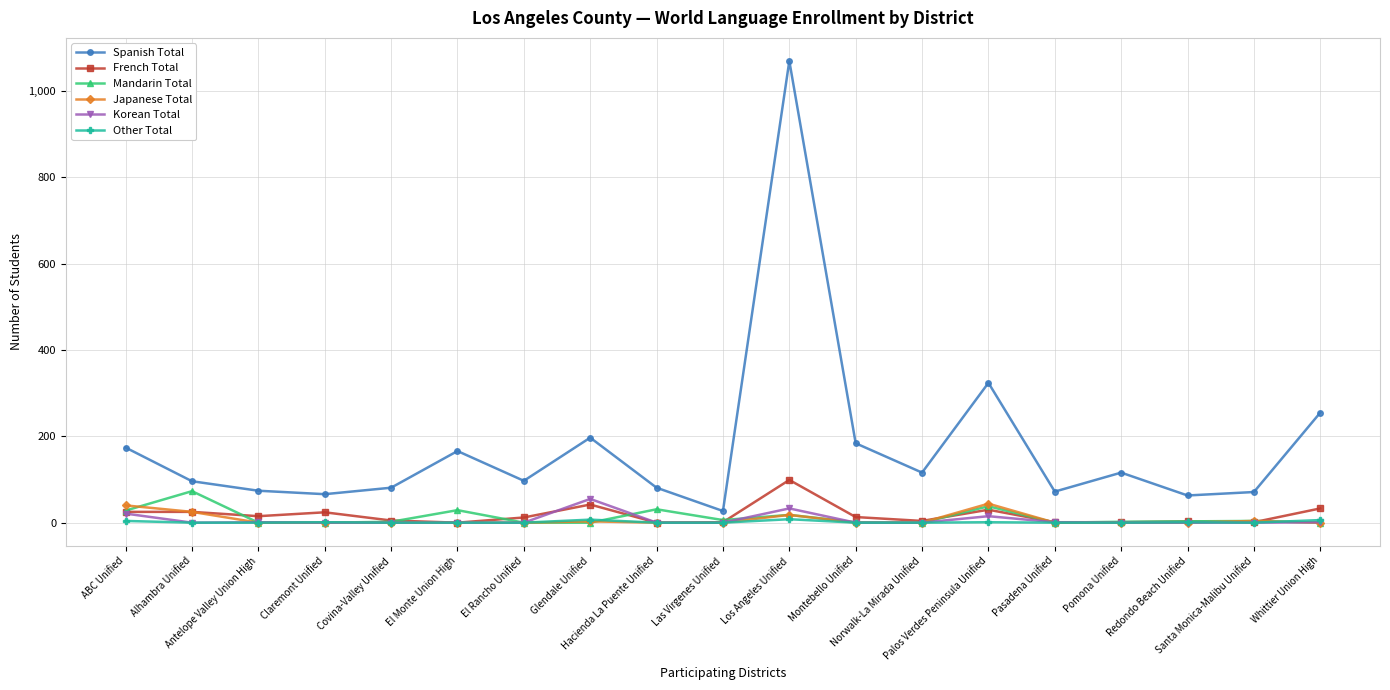

Which series has the largest range (max minus min)?

Spanish Total